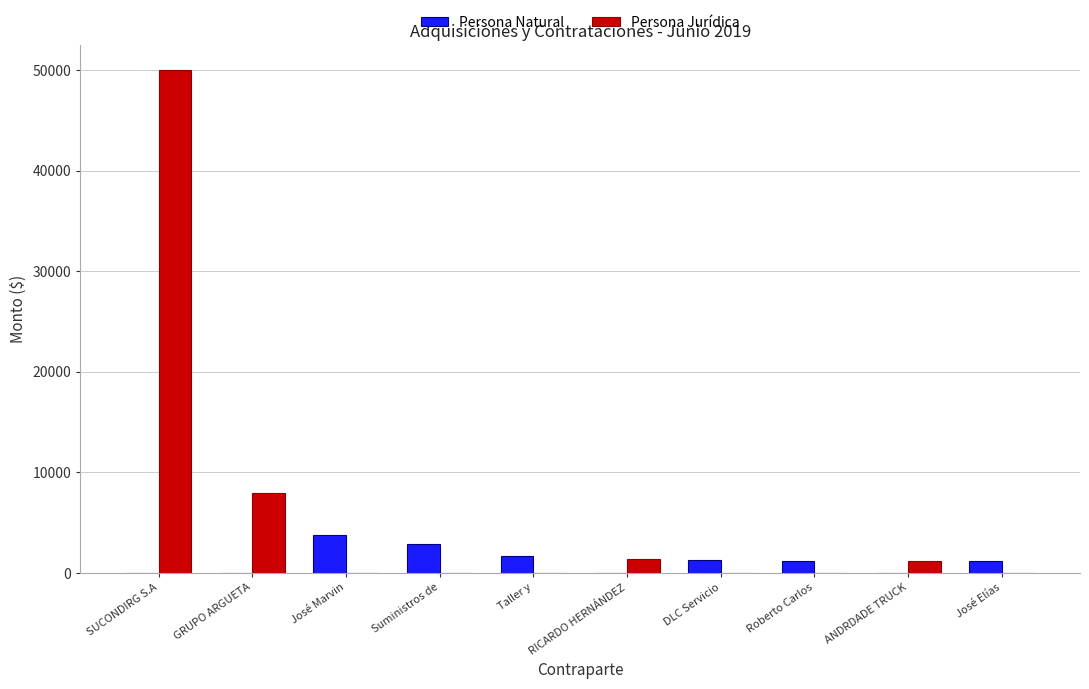

At which category is the sum across all series the highest?

SUCONDIRG S.A